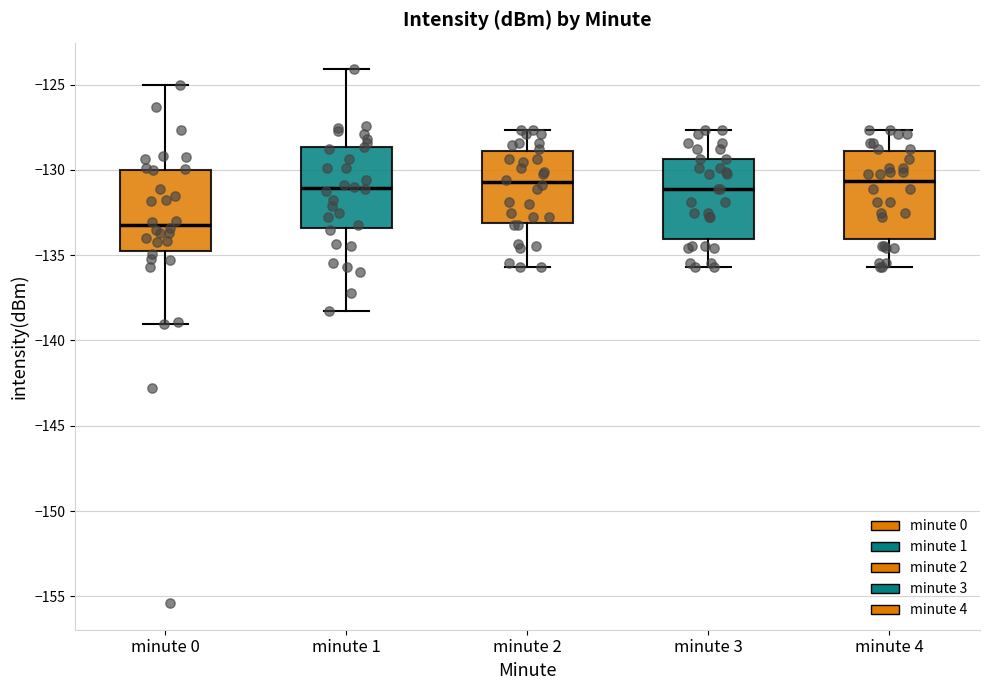

Where does the median line of the box for minute 1 sit on the y-axis? The values are not printed on the chart, so give them approximately, as read against the axis.

-131.0